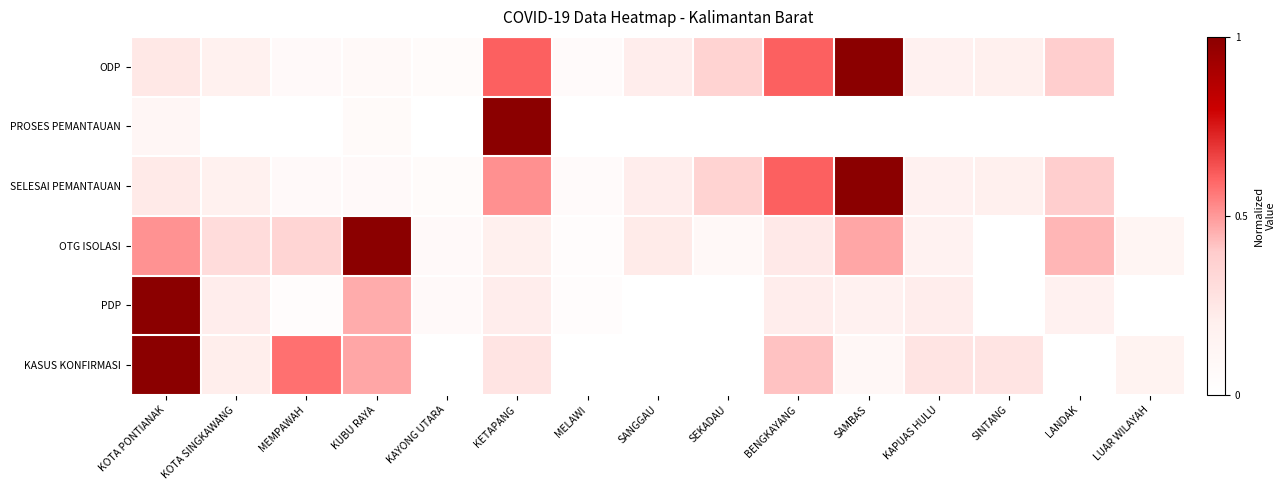

What is the spread (max minus min) of values at MEMPAWAH?

0.6